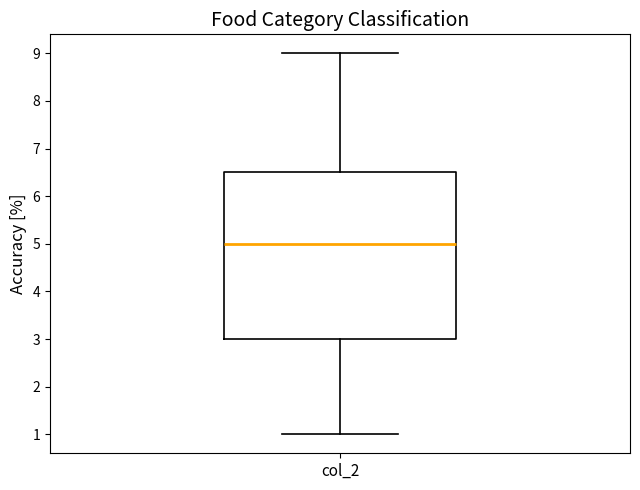

Transcribe this box plot: give where the median line is, the range the box spans, and where the two whiskers end, as read against the y-axis. The values are not printed on the chart, so give them approximately, as read against the axis.

median 5.0, box 3.0 to 6.5, whiskers 1.0 to 9.0